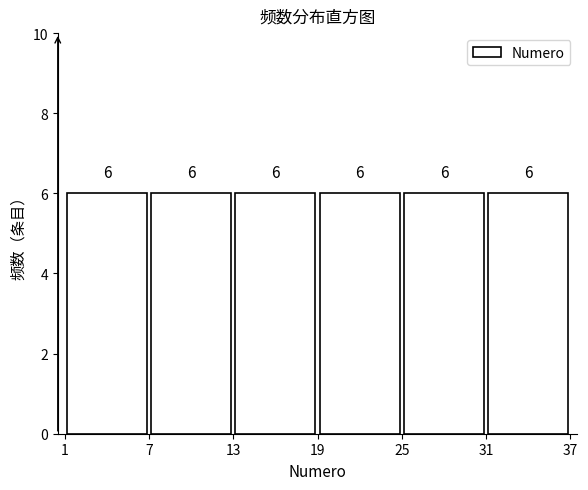

What is the height of the bar covering 13 to 19 on the x-axis?

6